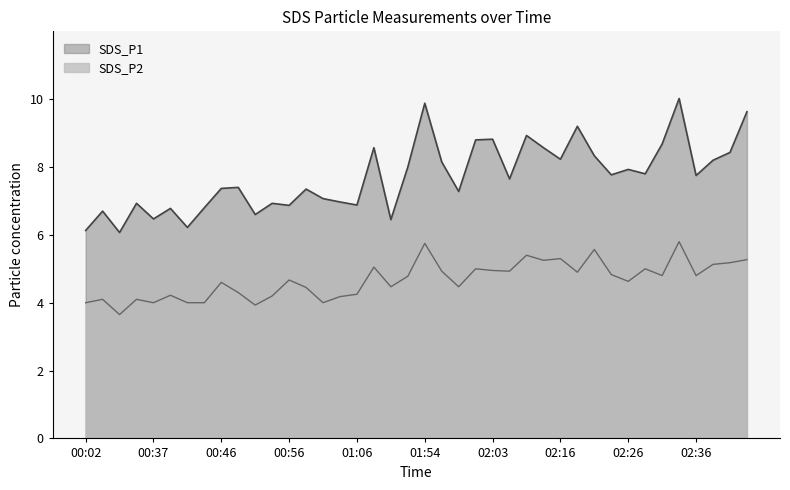

Reading left to right, what are all the values shown in this chart?

SDS_P1: 6.1	6.7	6.1	6.9	6.5	6.8	6.2	6.8	7.4	7.4	6.6	6.9	6.9	7.3	7.1	7.0	6.9	8.6	6.5	8.0	9.9	8.2	7.3	8.8	8.8	7.7	8.9	8.6	8.2	9.2	8.3	7.8	7.9	7.8	8.7	10.0	7.8	8.2	8.4	9.6
SDS_P2: 4.0	4.1	3.6	4.1	4.0	4.2	4.0	4.0	4.6	4.3	3.9	4.2	4.7	4.5	4.0	4.2	4.2	5.0	4.5	4.8	5.8	4.9	4.5	5.0	5.0	4.9	5.4	5.2	5.3	4.9	5.6	4.8	4.6	5.0	4.8	5.8	4.8	5.1	5.2	5.3